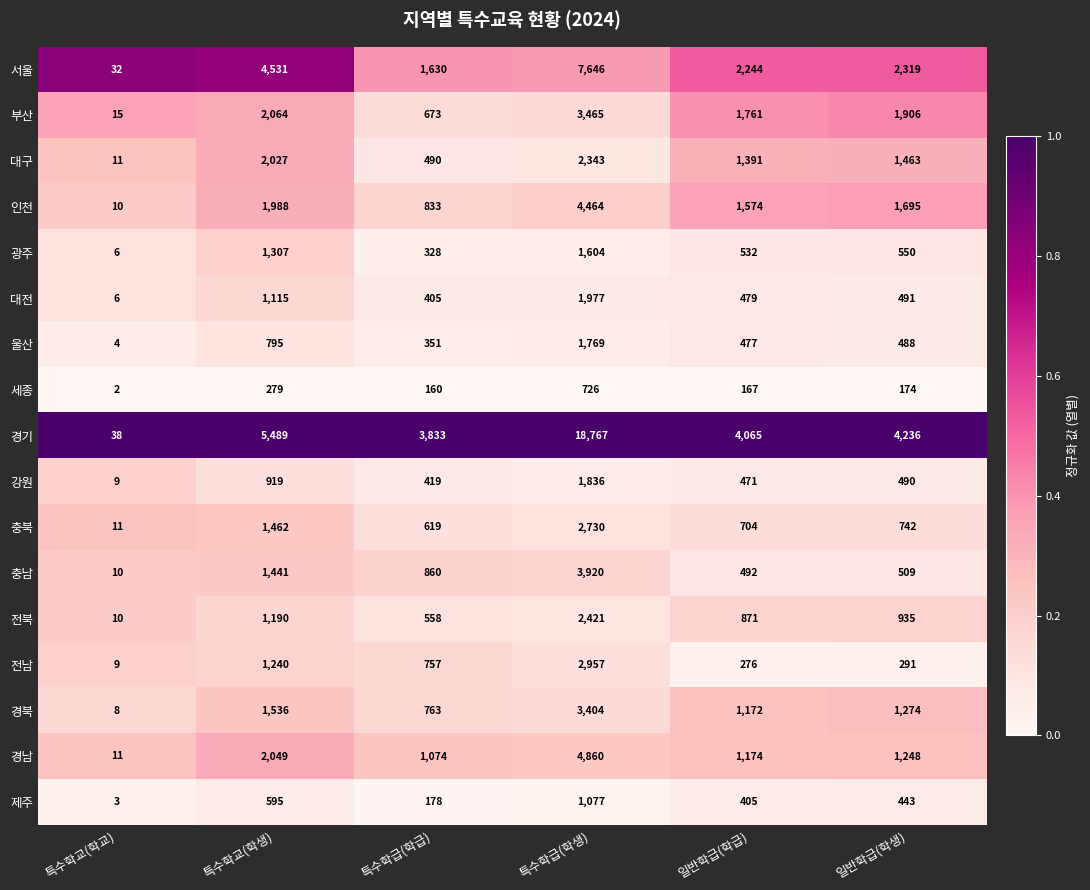

What is the difference between the second highest and second lowest values in the 세종 series?

119